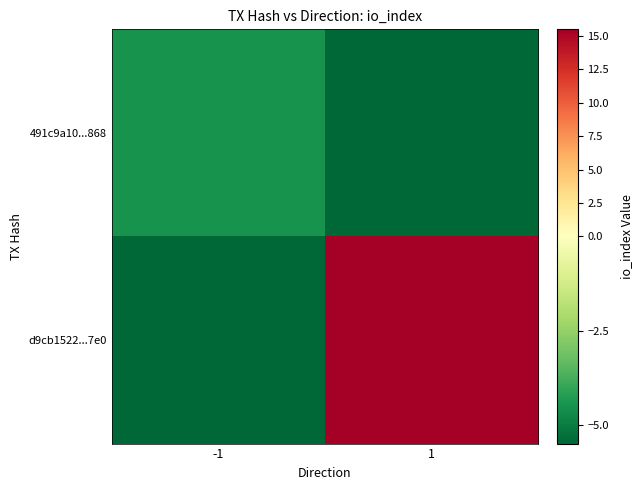

Reading right to left, extract all data points from this chart.

491c9a10...868: 1=-5.5	-1=-4.5
d9cb1522...7e0: 1=15.5	-1=-5.5